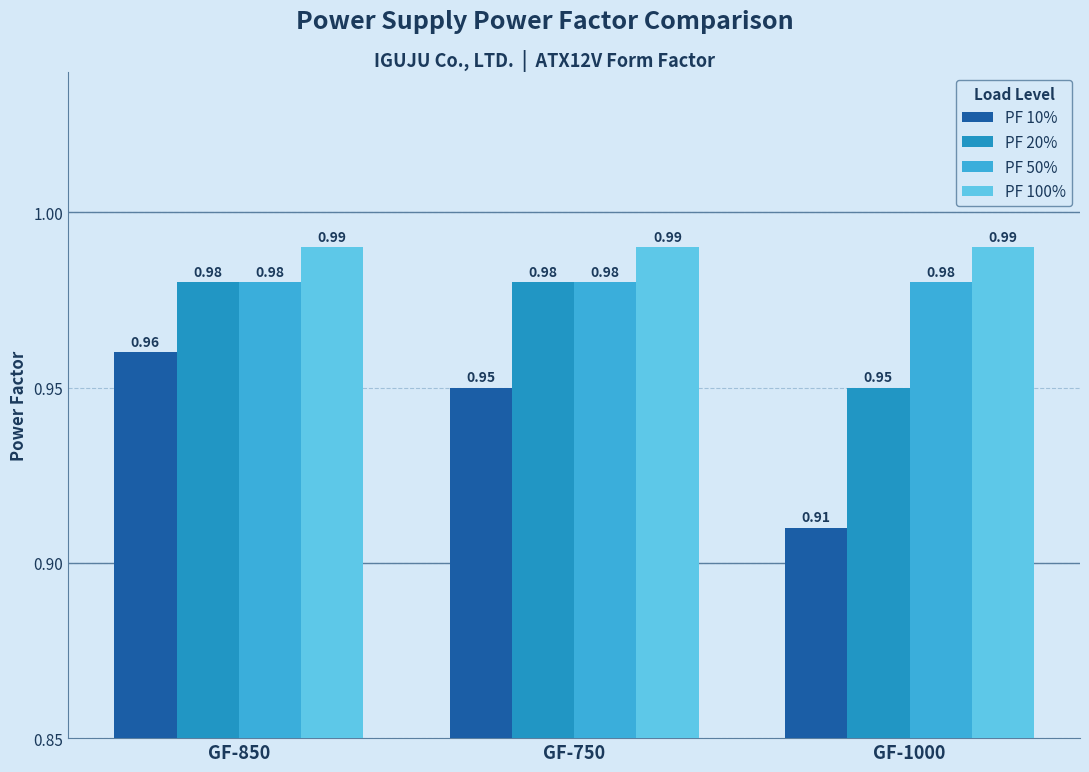

True or false: PF 50% has a value of 1.6 at GF-1000.

False